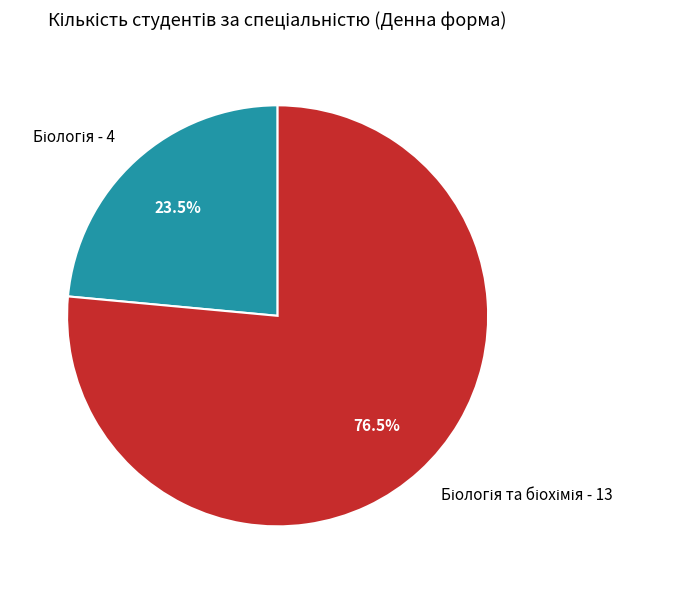

Is there a majority slice in this chart?

Yes